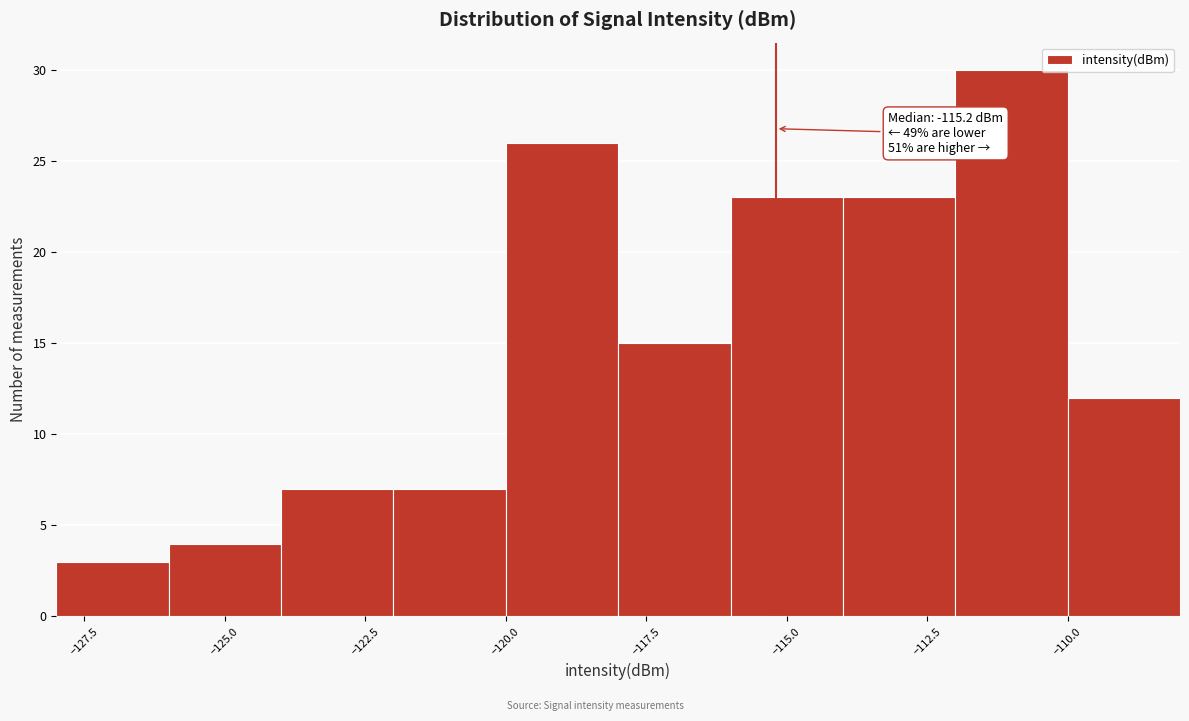

Which range on the x-axis has the tallest bar?

-112 to -110